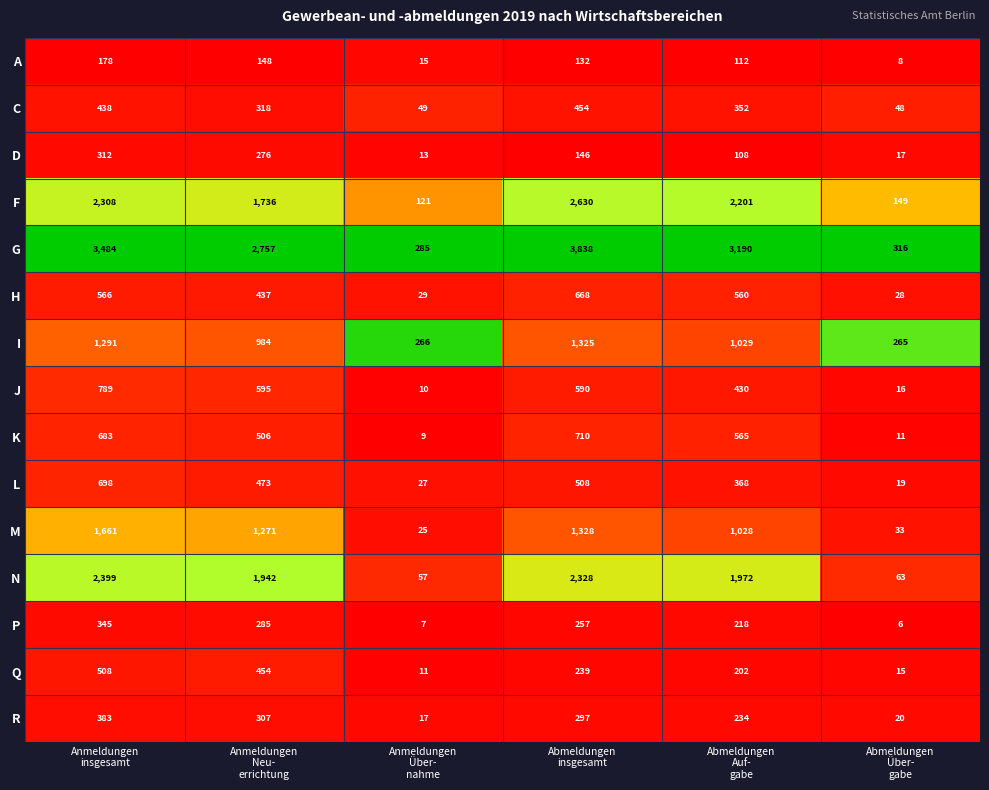

Count the number of categories in the chart.

6